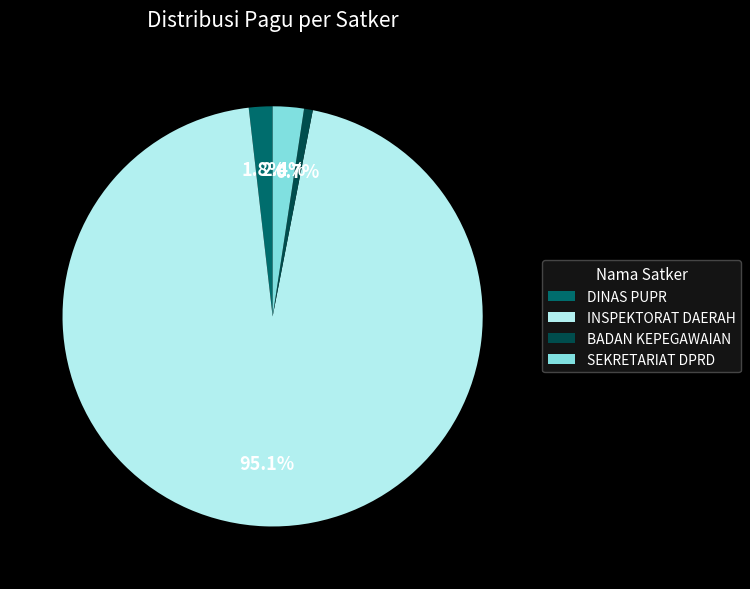

Between DINAS PUPR and INSPEKTORAT DAERAH, which is larger?

INSPEKTORAT DAERAH